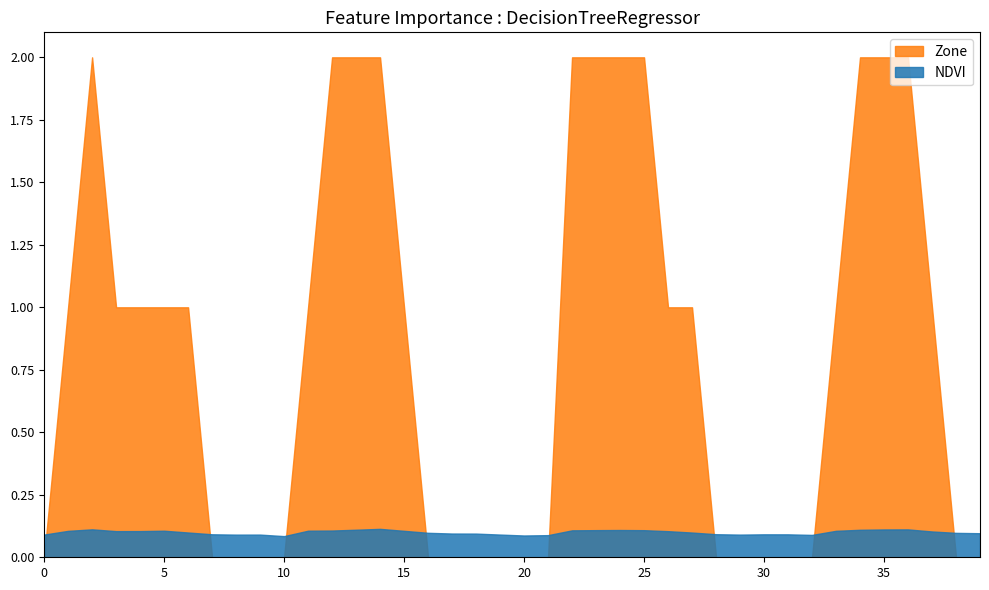

How many series are shown in this chart?

2